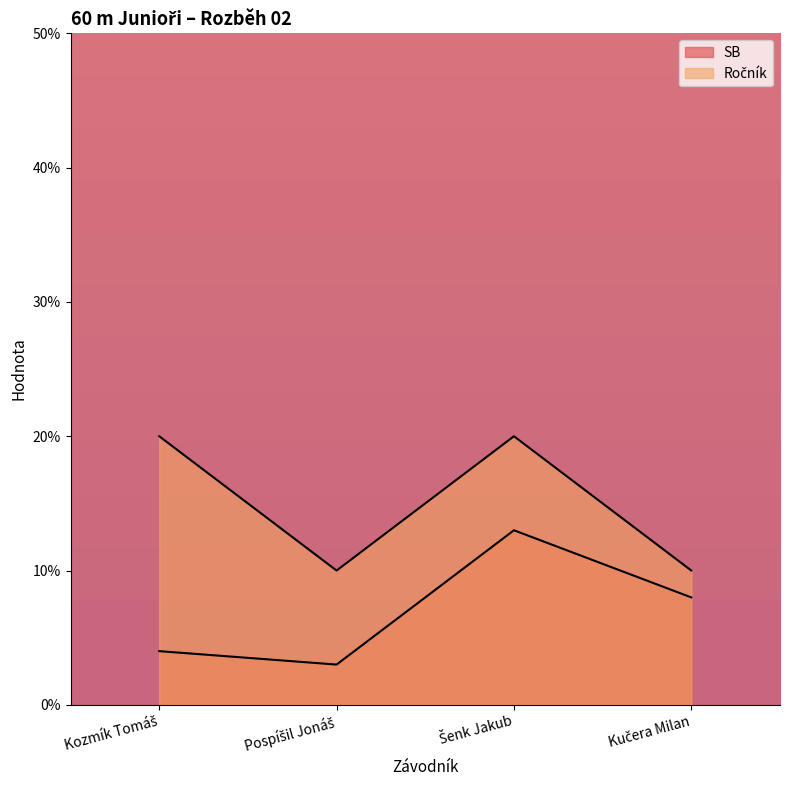

What position from the right is Pospíšil Jonáš?

3